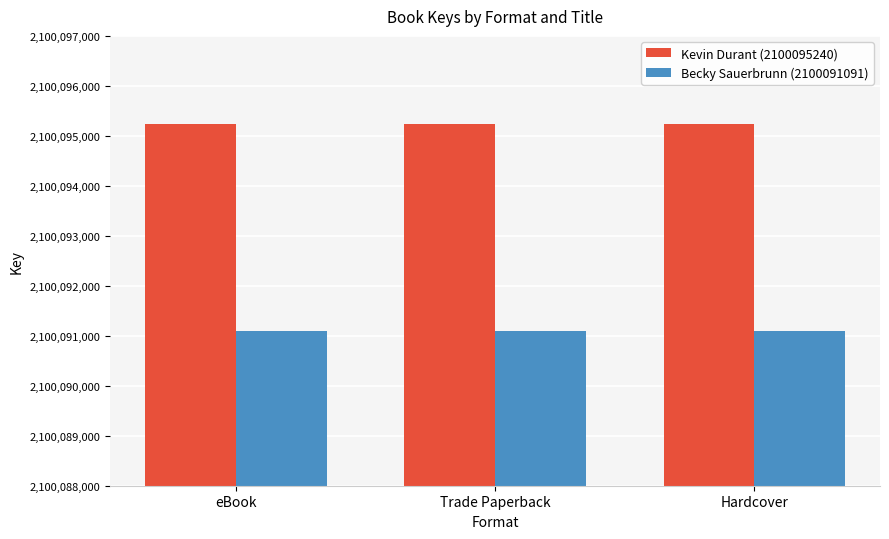

Which series has the largest total across all categories?

Kevin Durant (2100095240)